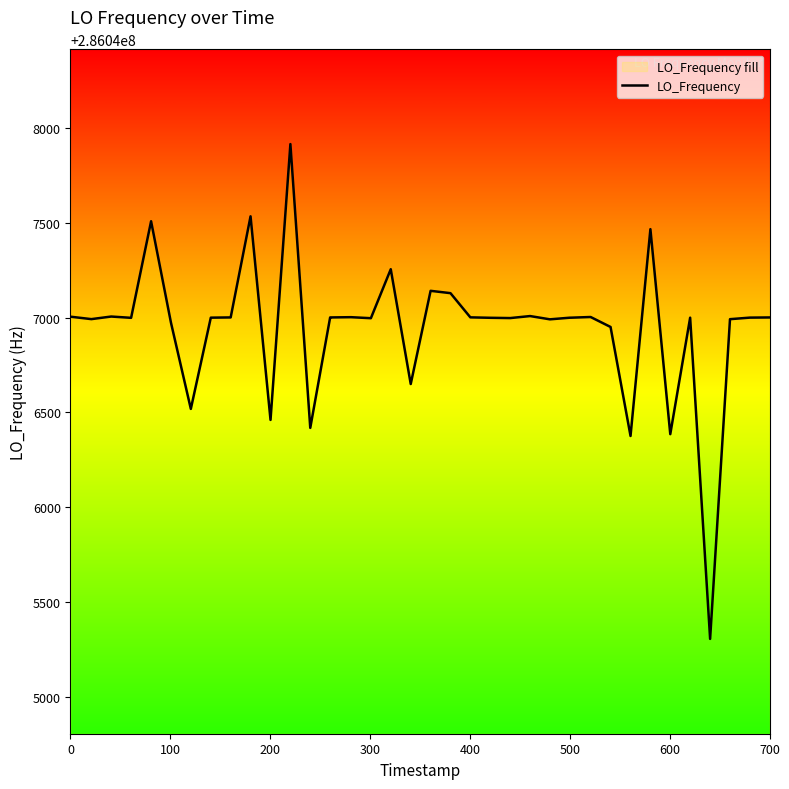

What is the difference between the maximum and minimum values?

2609.4